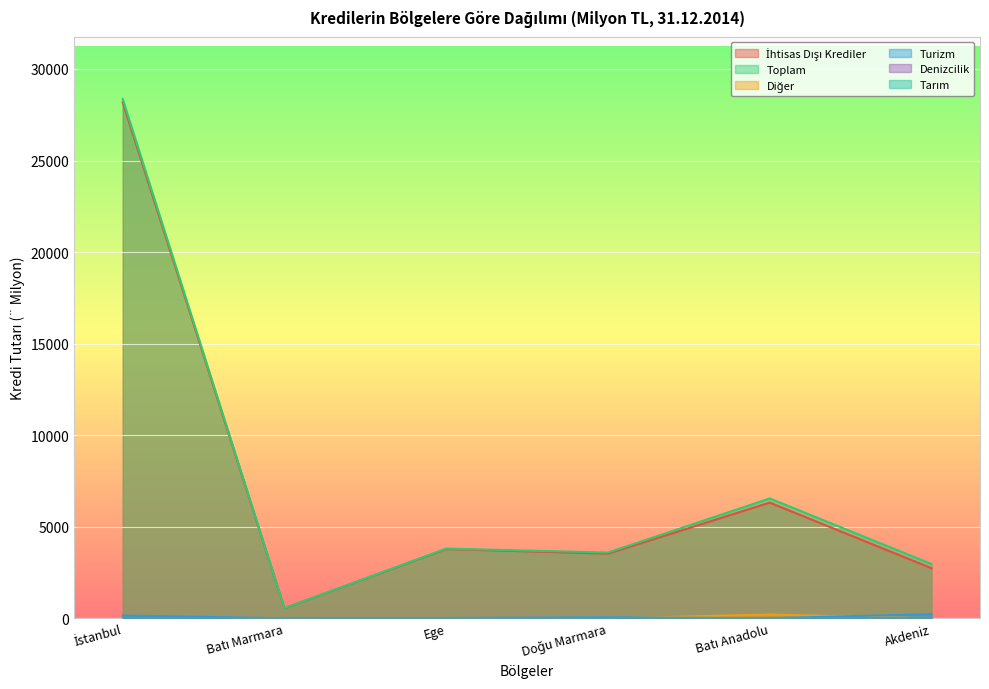

At which category is the sum across all series the highest?

İstanbul